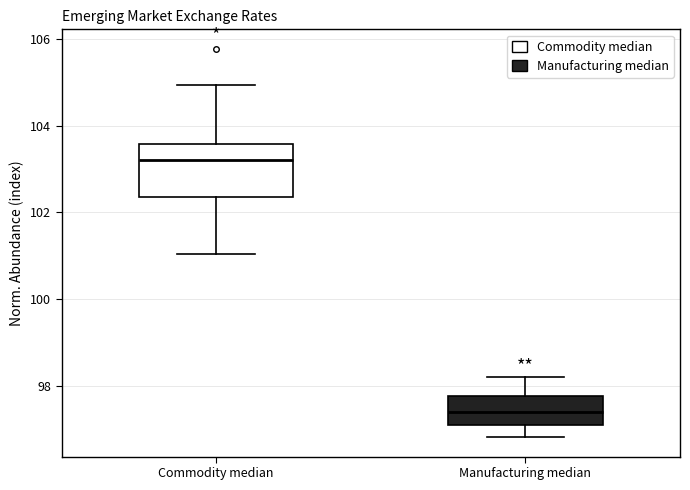

Which box is the tallest, from its lower edge to its upper edge?

Commodity median